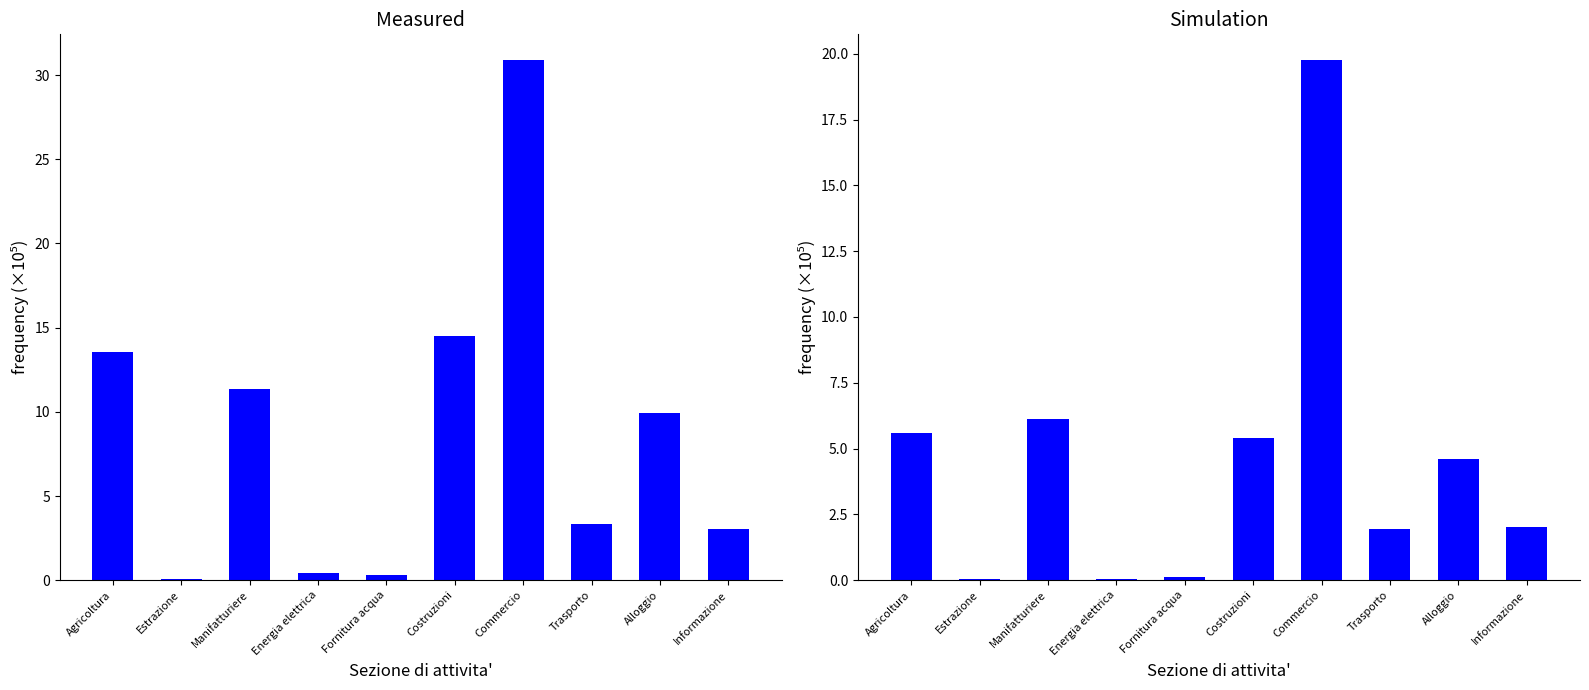

What is the total value across all series at Alloggio?

14.5